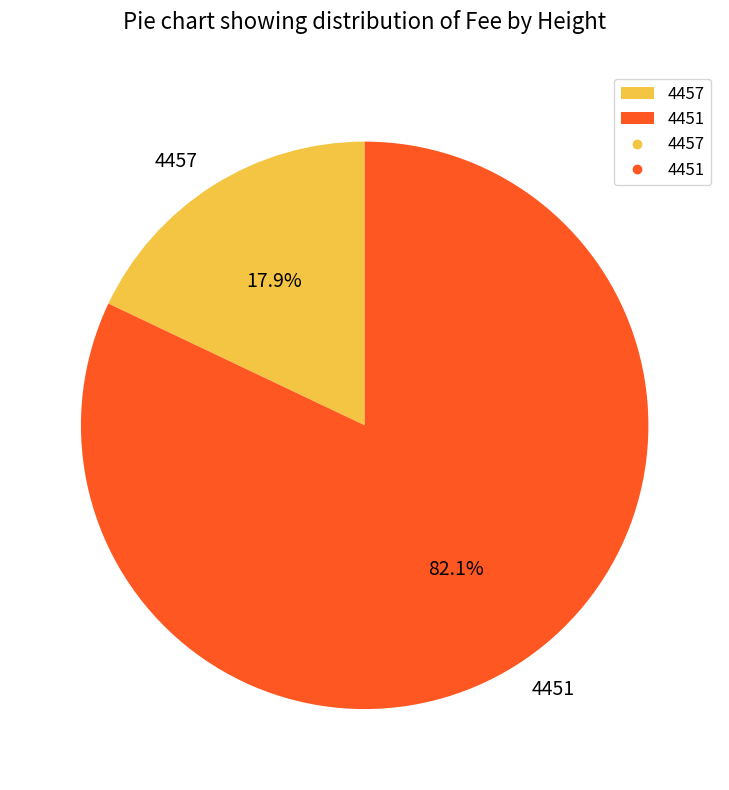

Is it true that 4457 is 18% of the pie?

True